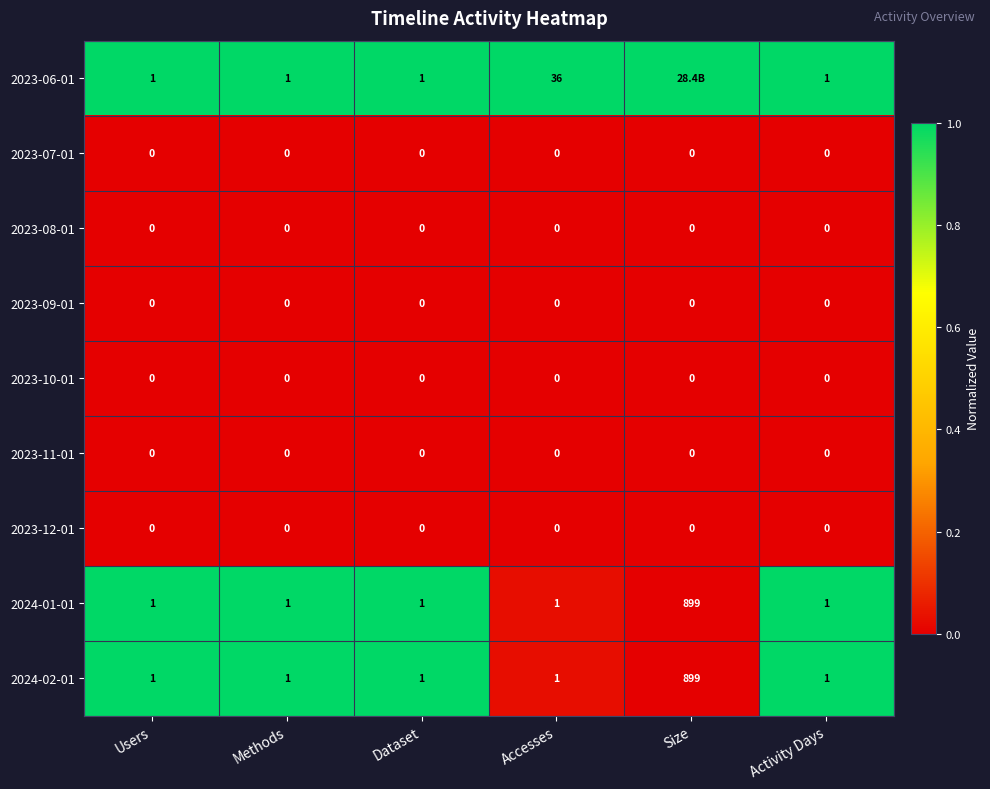

Between Methods and Accesses, which series saw the biggest shift?

2023-06-01